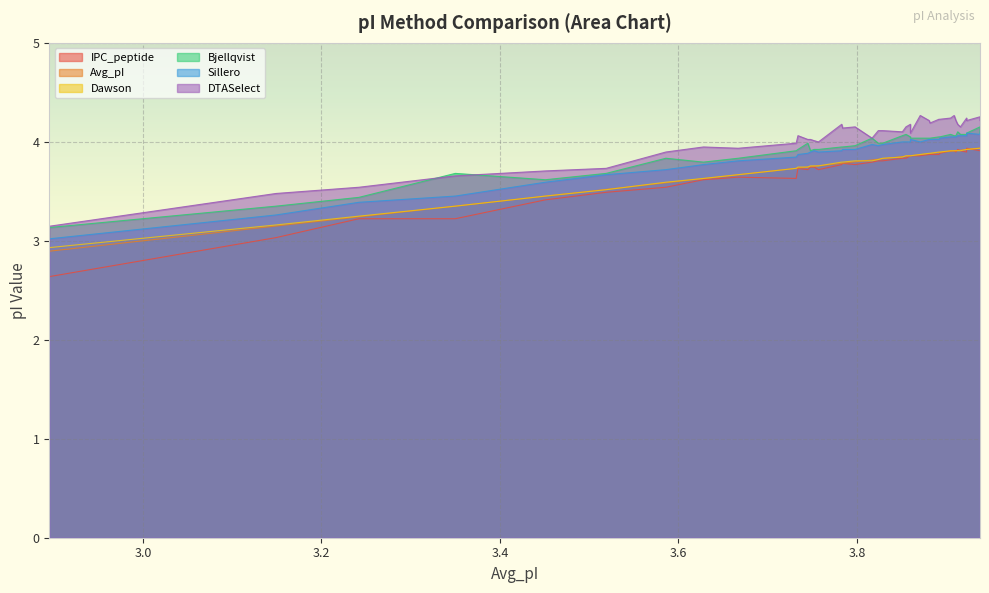

Count the number of categories in the chart.

39